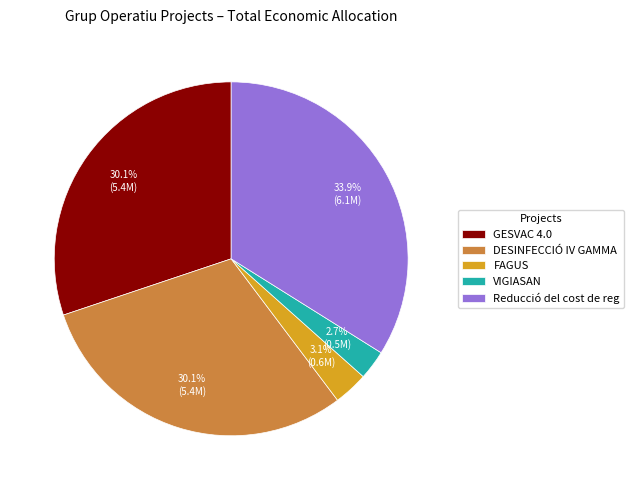

What portion of the pie excludes DESINFECCIÓ IV GAMMA?

69.9%